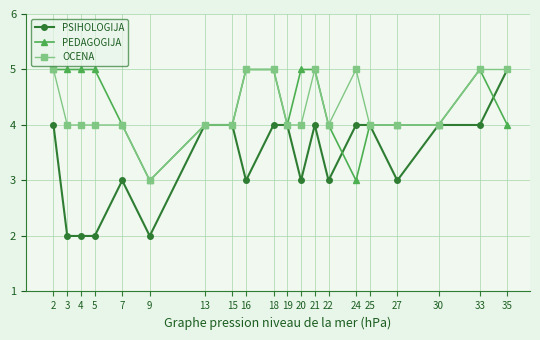

What is the difference between the PSIHOLOGIJA values at 20 and 30?

1